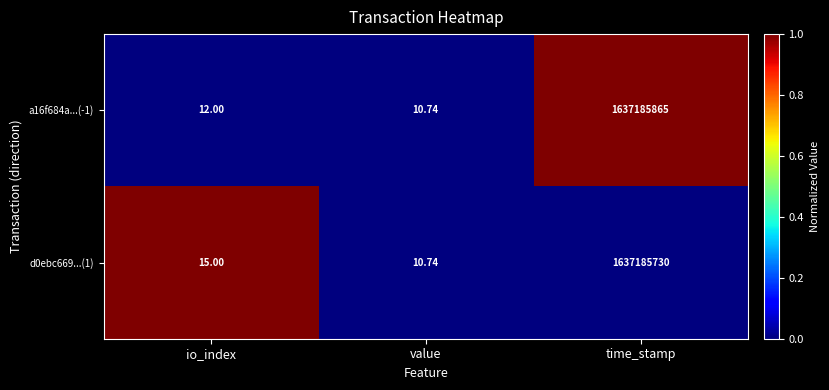

Which label corresponds to the smallest value in the chart?

value